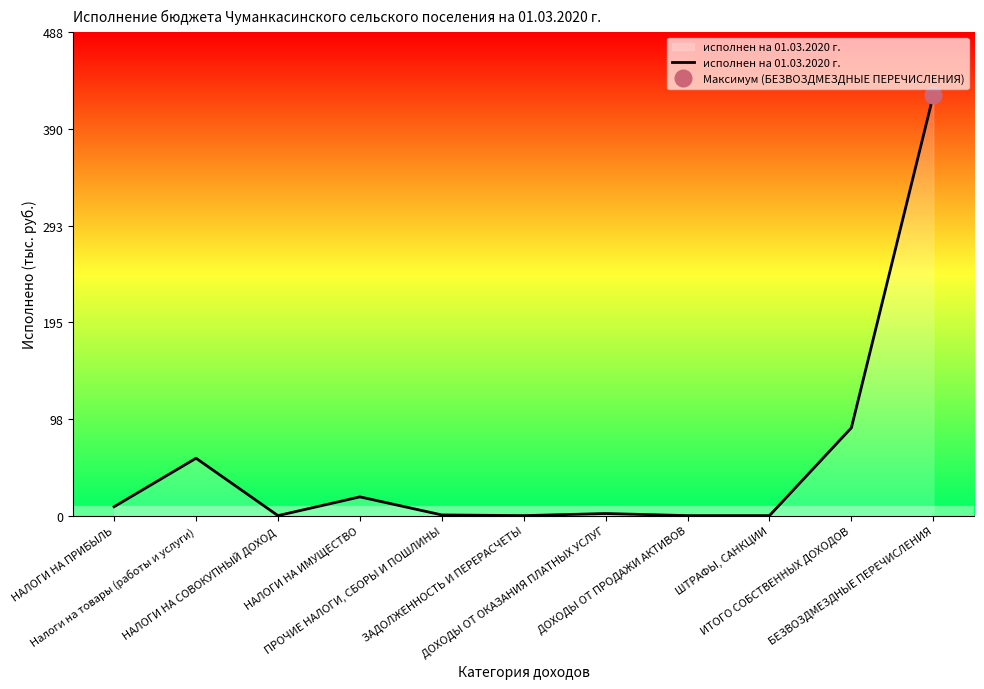

What is the greatest value displayed?

424.1